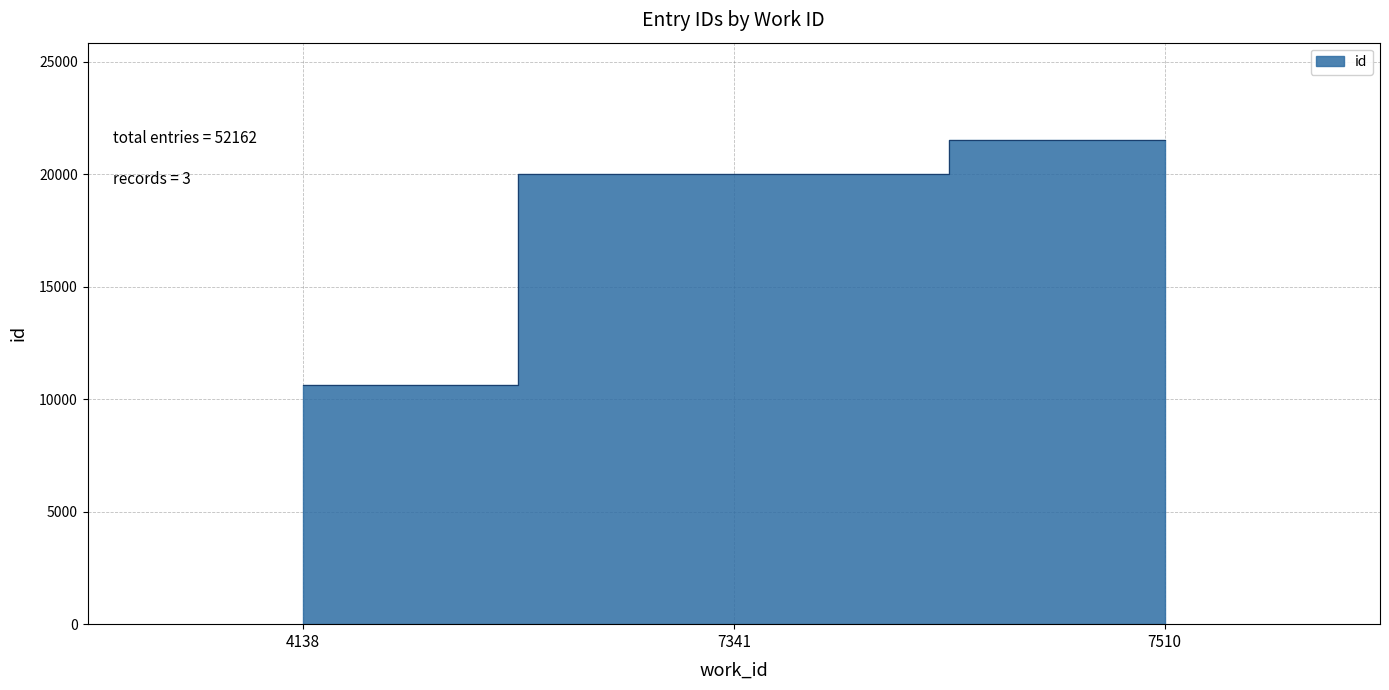

What is the average value?

17387